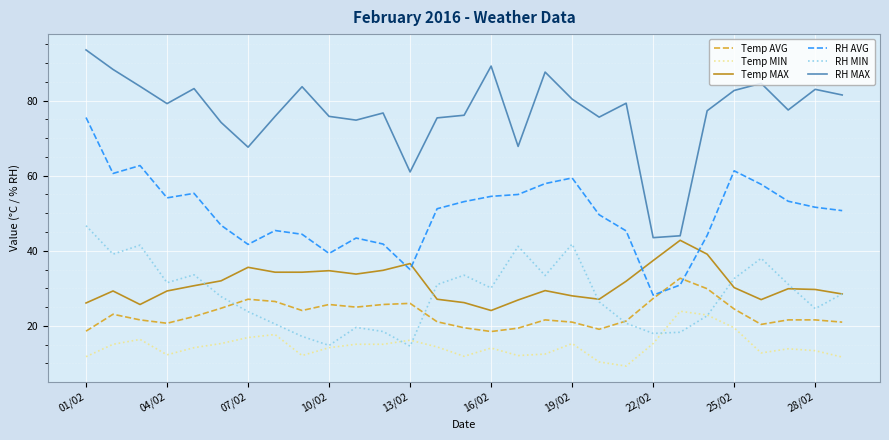

What is the difference between the second highest and second lowest values in the RH MAX series?

45.2